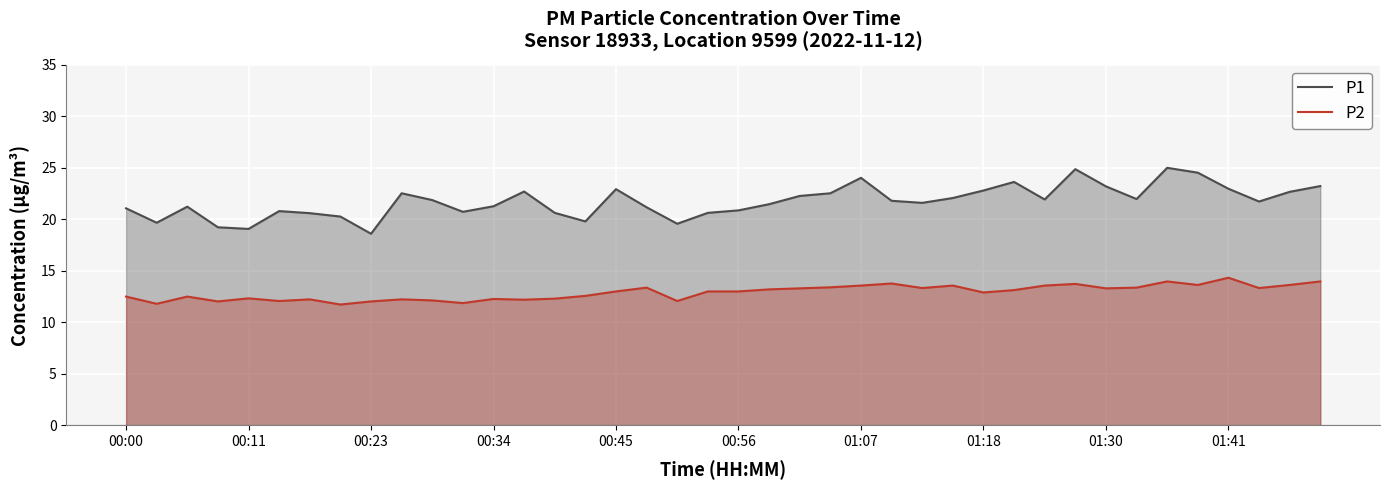

What is the minimum value shown in the chart?

11.7